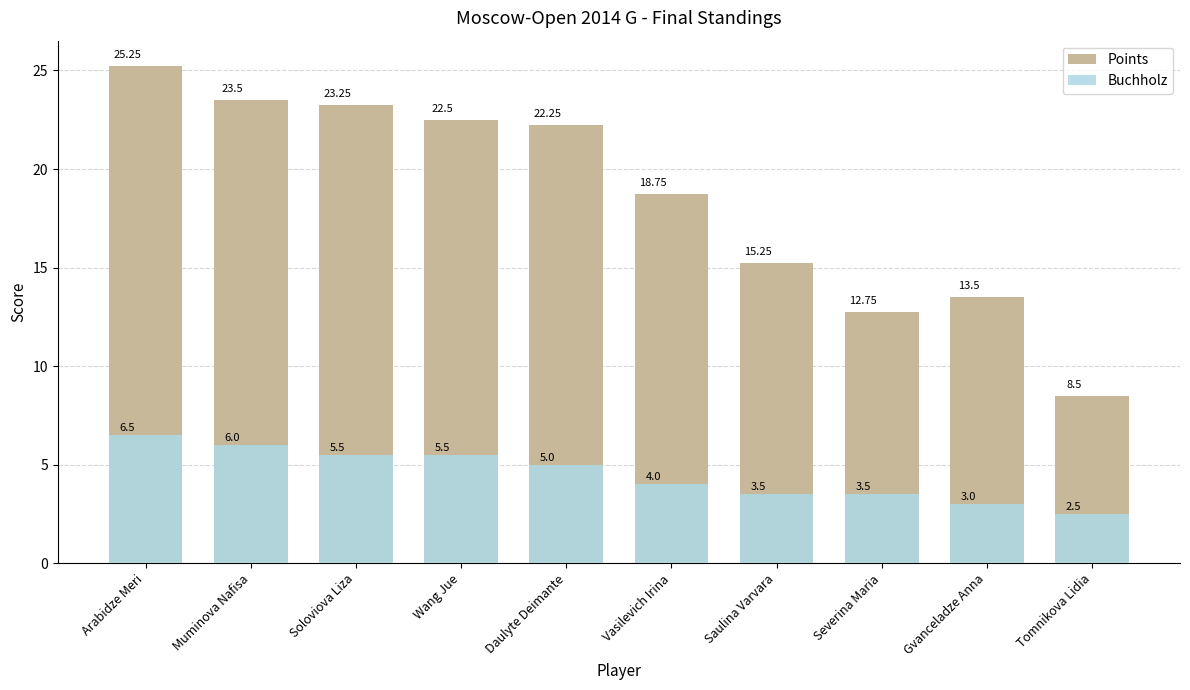

What is the spread (max minus min) of values at Saulina Varvara?

11.8